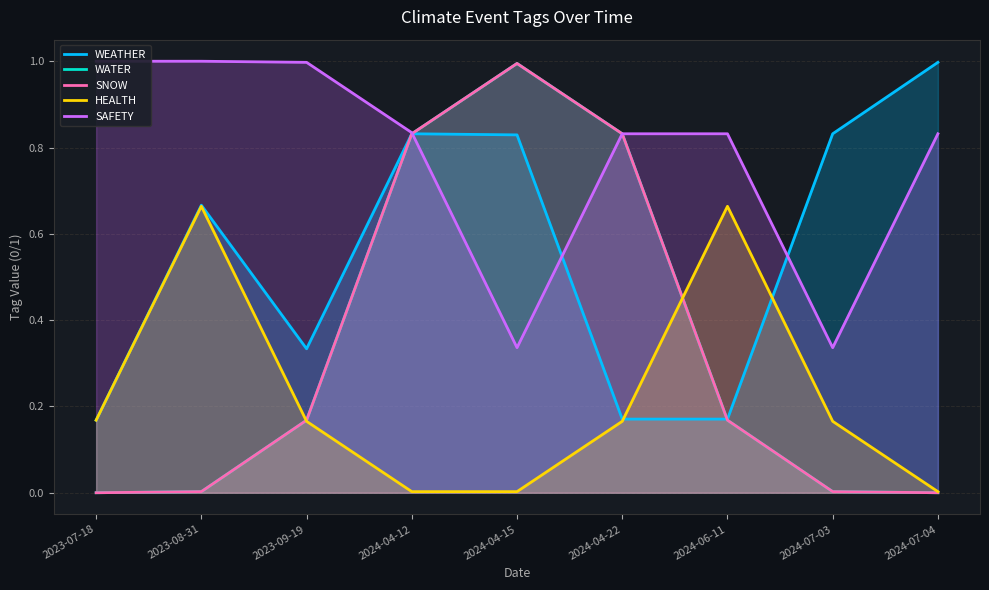

What is the value of the SAFETY point at the 3rd from the left?

1.0